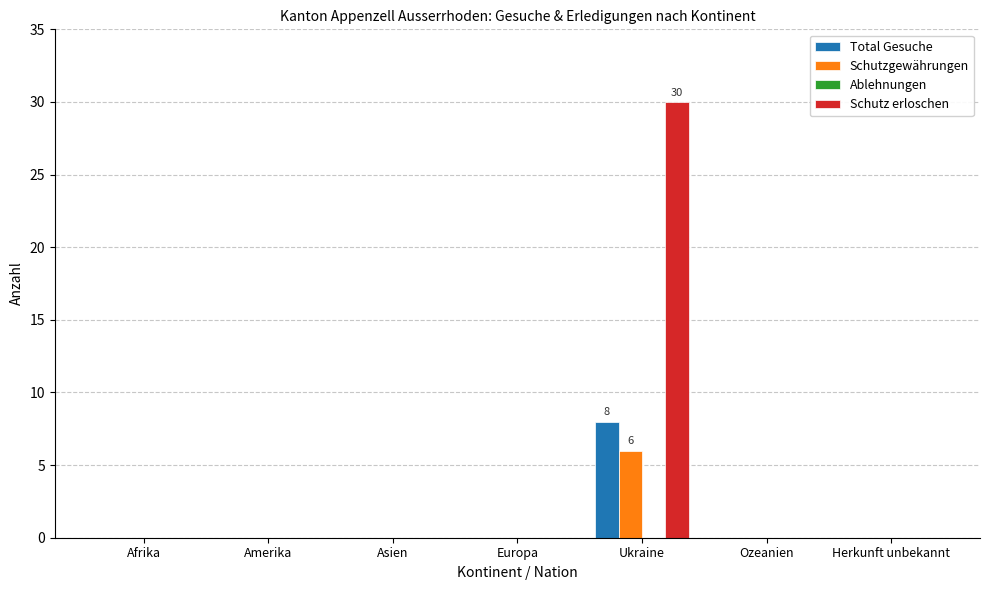

The value of Total Gesuche at Amerika is -3. True or false?

False